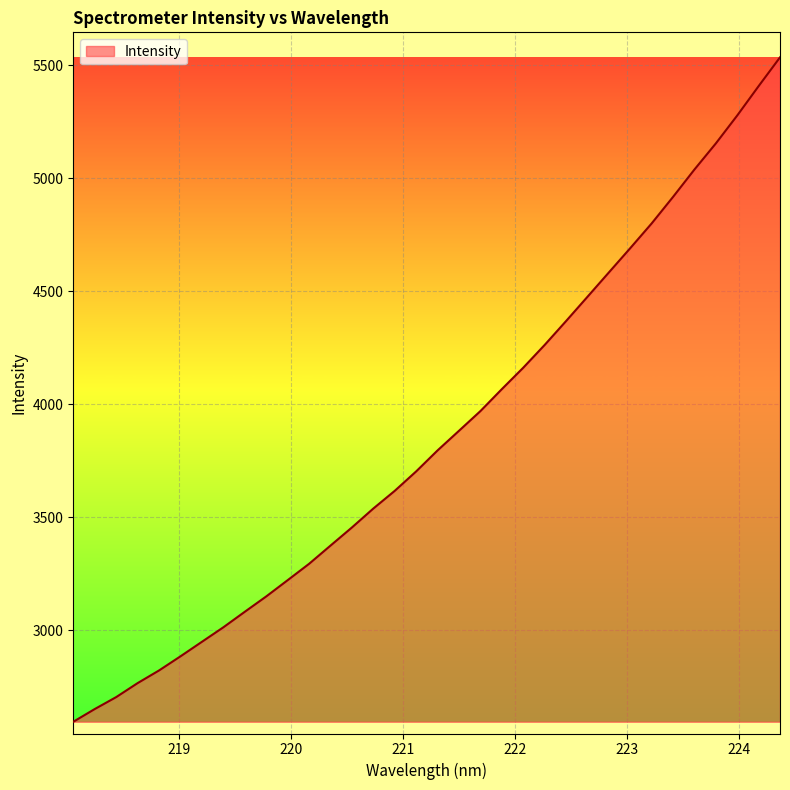

What is the greatest value displayed?

5535.5